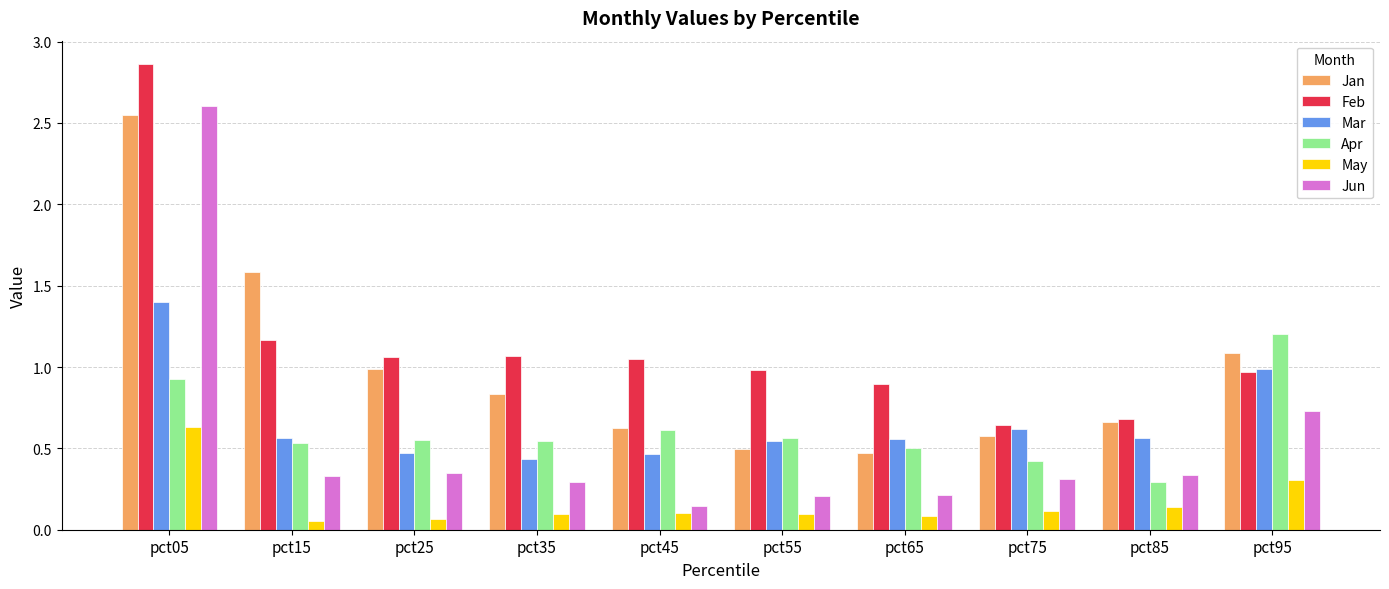

True or false: Apr has a value of 0.2 at pct65.

False